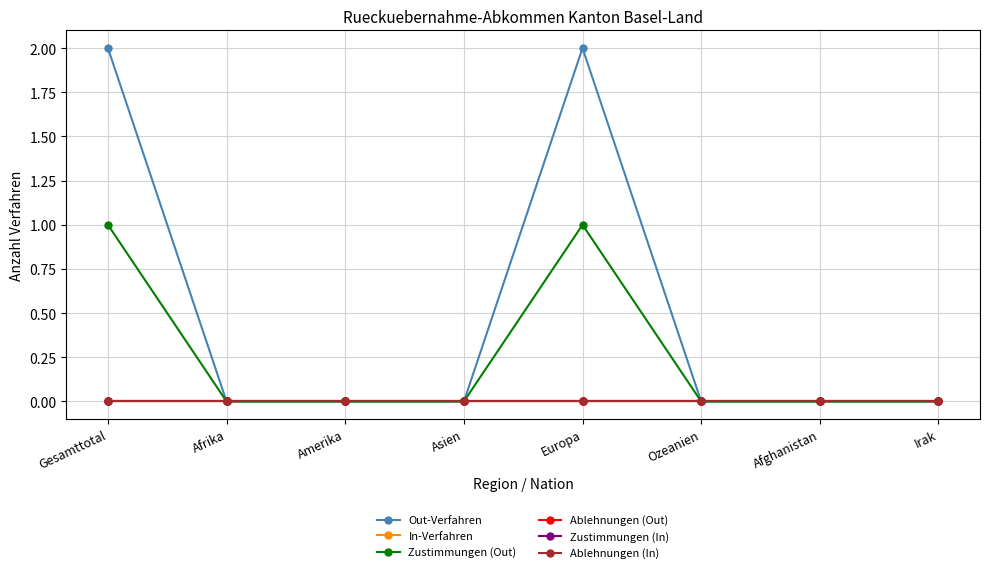

Which label corresponds to the smallest value in the chart?

Afrika